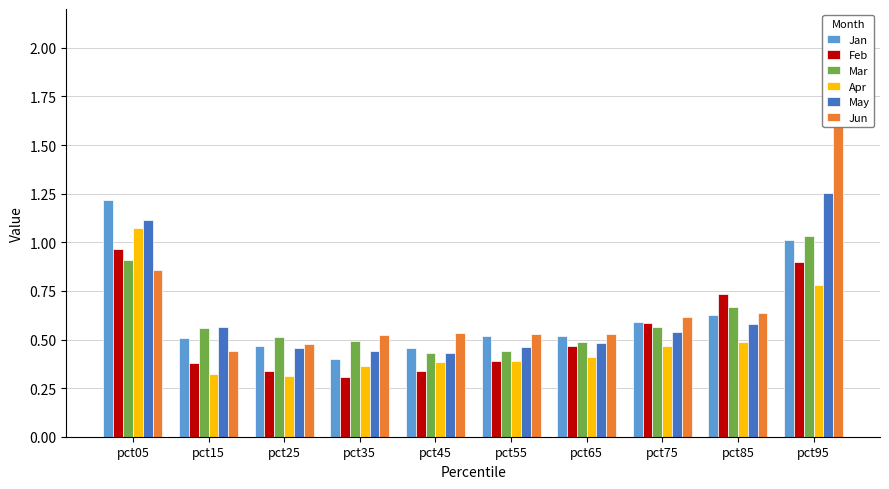

Are the bars horizontal?

No